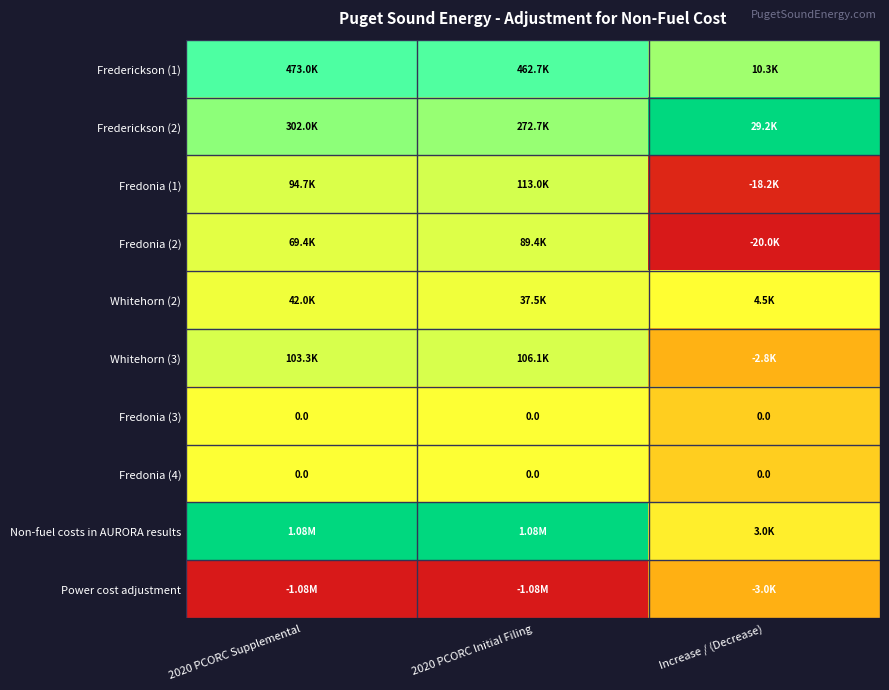

Which series has the largest total across all categories?

Non-fuel costs in AURORA results